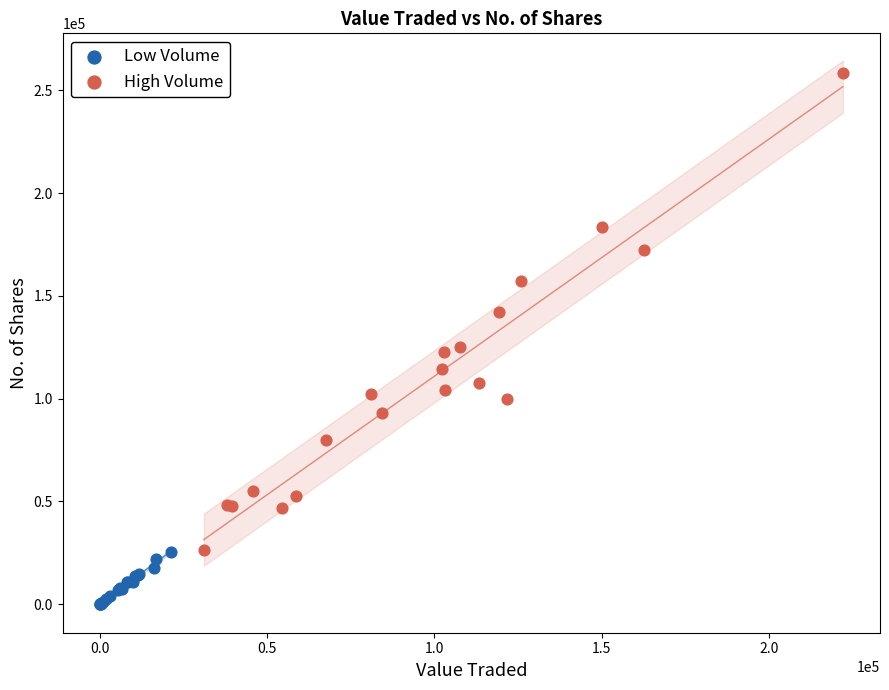

Which series reaches the minimum Y coordinate?

Low Volume